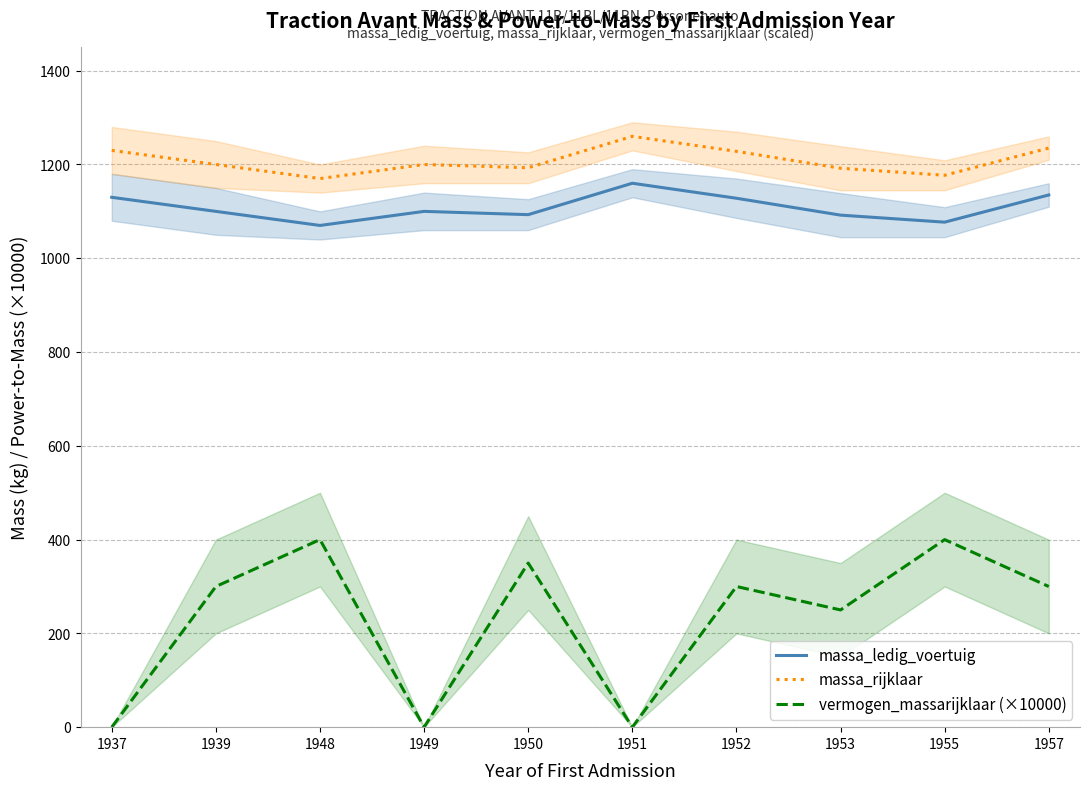

Reading left to right, what are all the values shown in this chart?

massa_ledig_voertuig: 1937=1130.0	1939=1100.0	1948=1070.0	1949=1100.0	1950=1093.0	1951=1160.0	1952=1128.0	1953=1092.0	1955=1077.0	1957=1135.0
massa_rijklaar: 1937=1230.0	1939=1200.0	1948=1170.0	1949=1200.0	1950=1193.0	1951=1260.0	1952=1228.0	1953=1192.0	1955=1177.0	1957=1235.0
vermogen_massarijklaar (×10000): 1937=0.0	1939=300.0	1948=400.0	1949=0.0	1950=350.0	1951=0.0	1952=300.0	1953=250.0	1955=400.0	1957=300.0